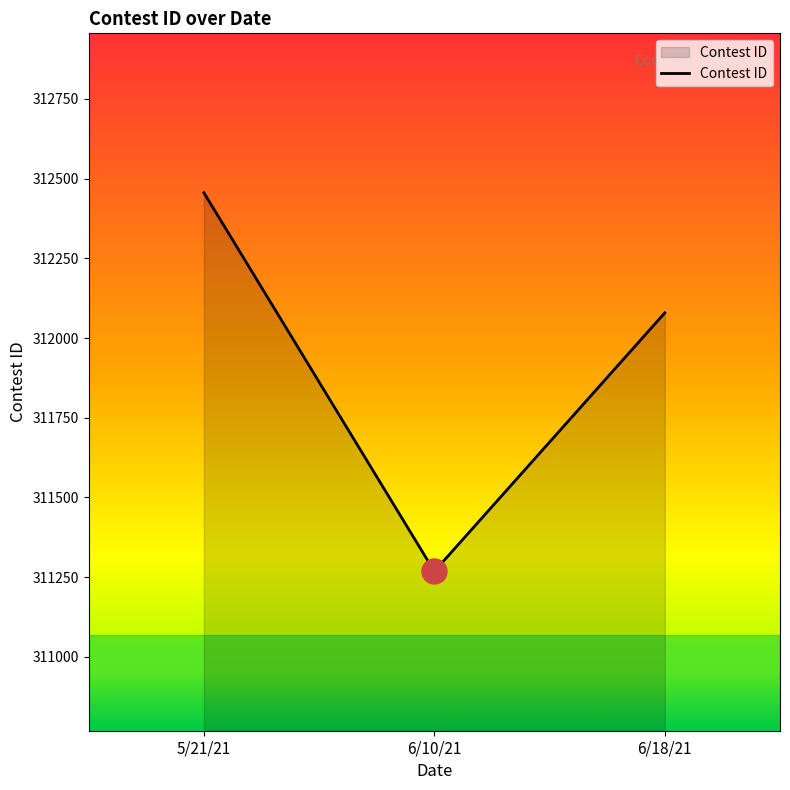

What is the change in value from 5/21/21 to 6/10/21?

-1188